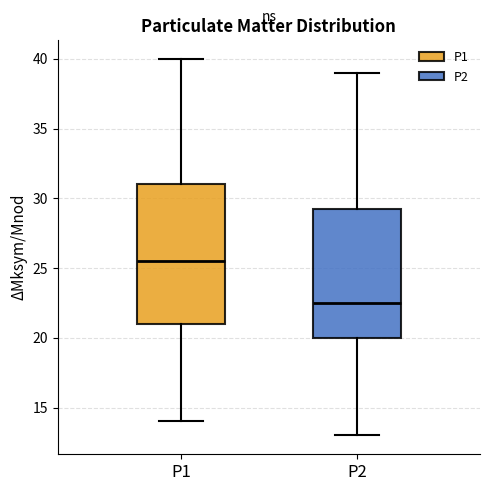

Where is the lower edge of the box for P1 on the y-axis? The values are not printed on the chart, so give them approximately, as read against the axis.

21.0